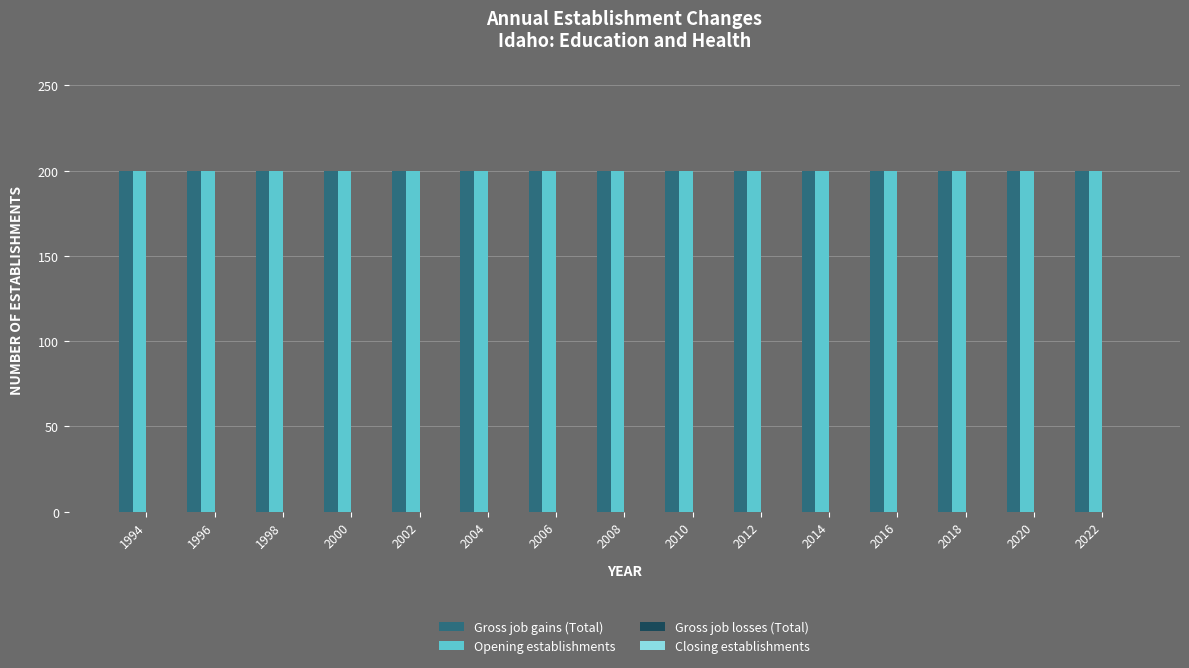

Rank the categories by Closing establishments value from lowest to highest.

1994, 1996, 1998, 2000, 2002, 2004, 2006, 2008, 2010, 2012, 2014, 2016, 2018, 2020, 2022